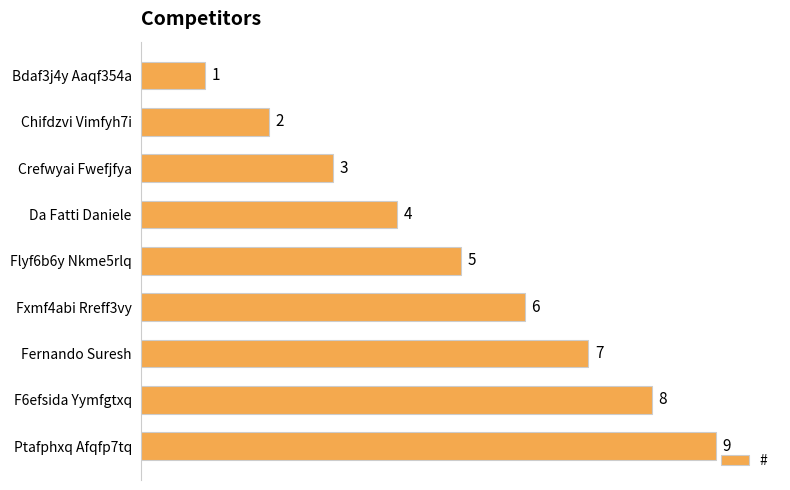

The chart shows a value of 9 at Ptafphxq Afqfp7tq. True or false?

True